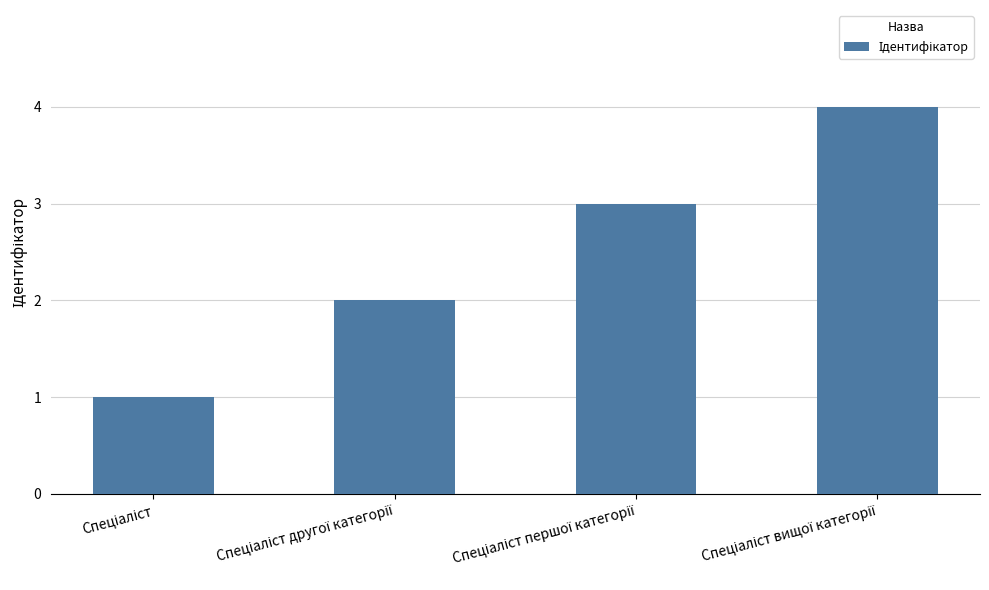

What is the greatest value displayed?

4